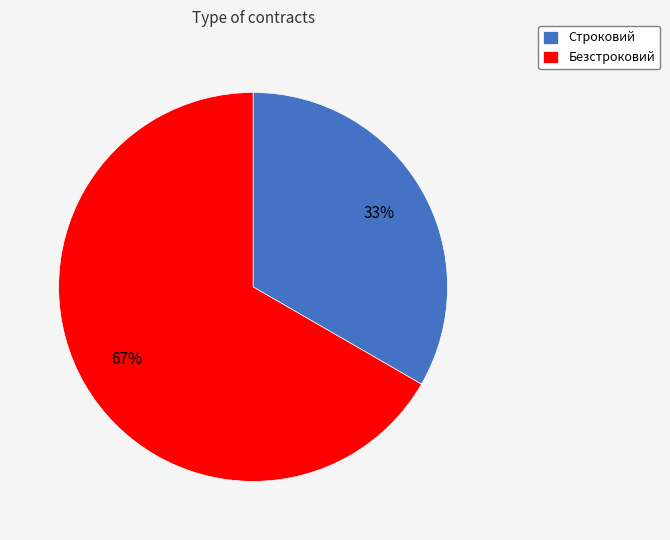

To the nearest percent, what percentage of the pie is Безстроковий?

67%